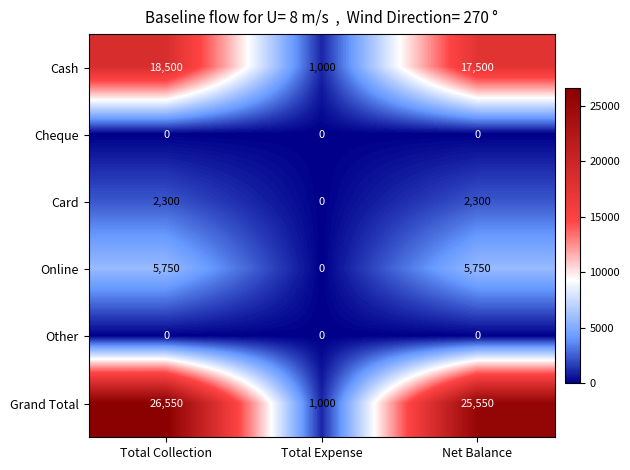

What is the greatest value displayed?

26550